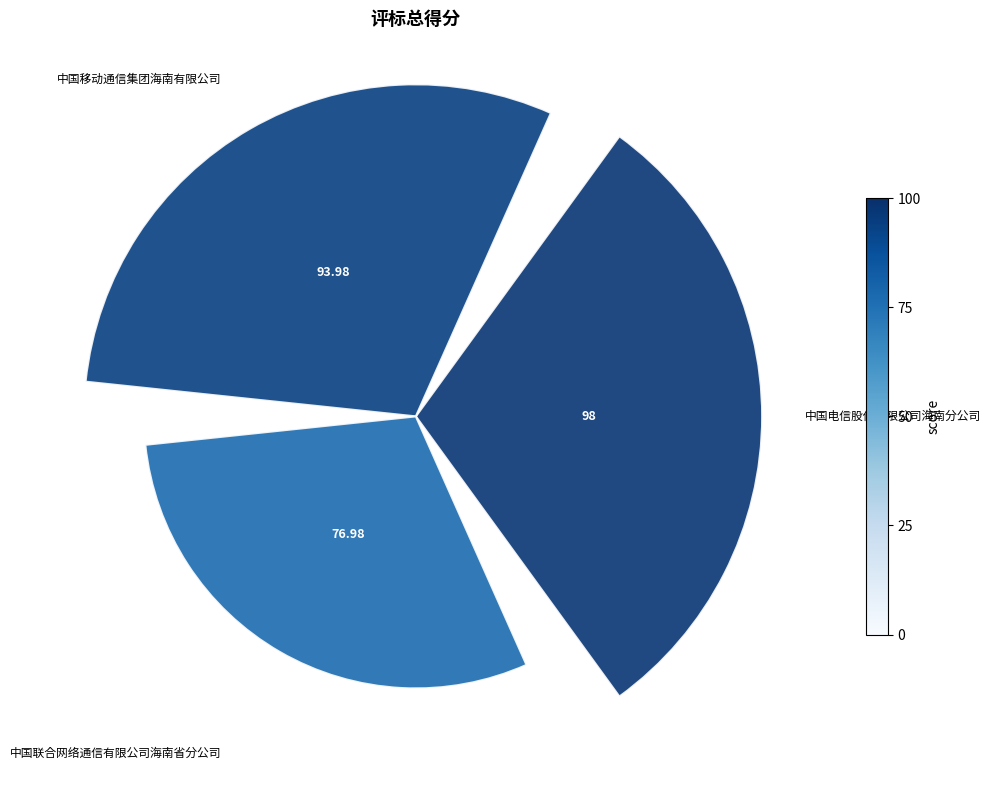

What is the largest slice in the pie chart?

中国电信股份有限公司海南分公司